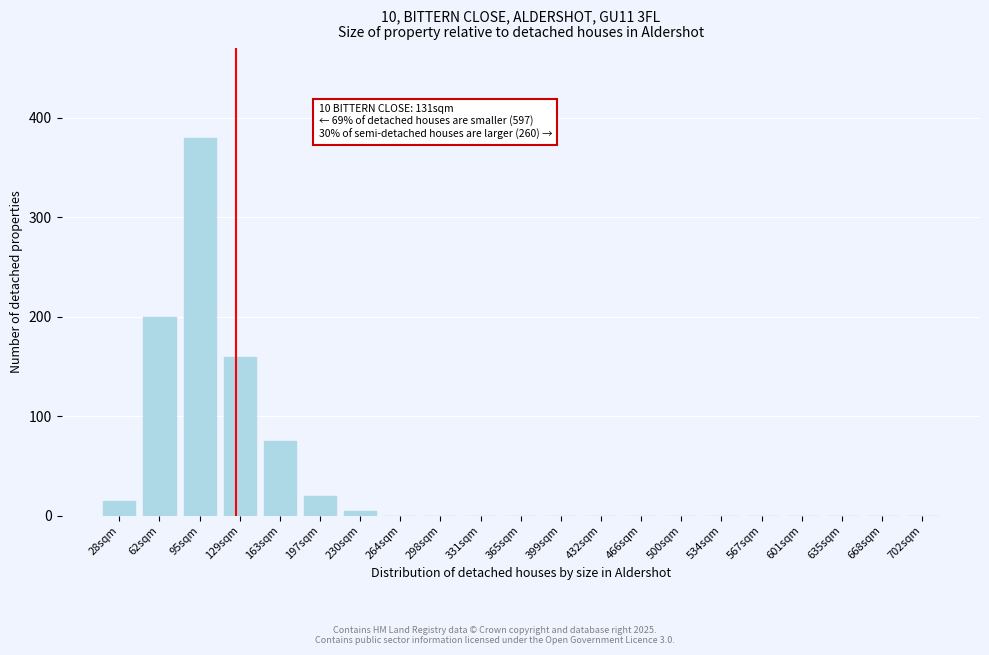

Reading left to right, what are all the values shown in this chart?

28sqm=15	62sqm=200	95sqm=380	129sqm=160	163sqm=75	197sqm=20	230sqm=5	264sqm=0	298sqm=0	331sqm=0	365sqm=0	399sqm=0	432sqm=0	466sqm=0	500sqm=0	534sqm=0	567sqm=0	601sqm=0	635sqm=0	668sqm=0	702sqm=0